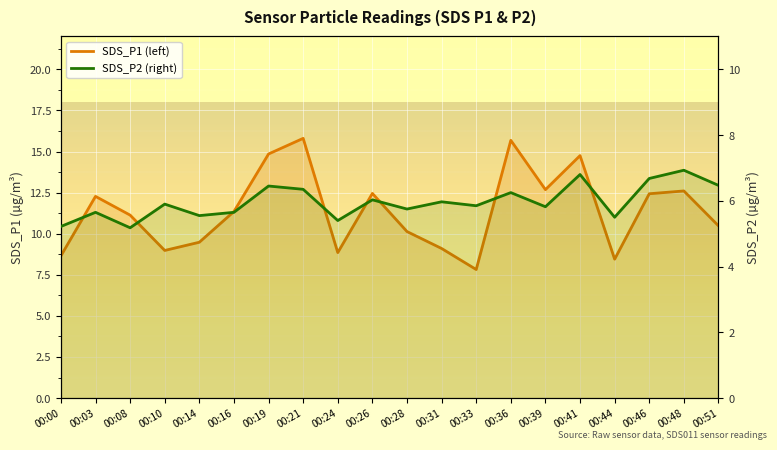

What is the difference between the second highest and minimum values in the SDS_P2 (right) series?

1.6